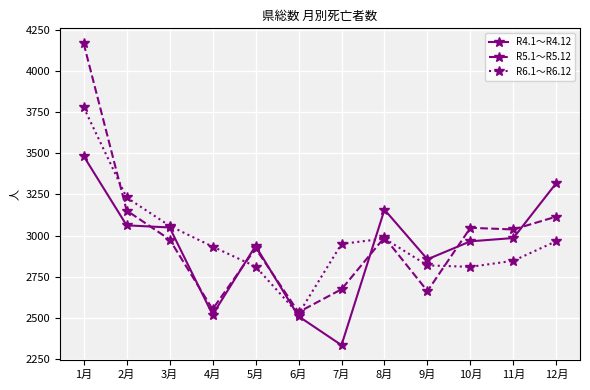

Is it true that R5.1～R5.12 equals 4534 at 2月?

False